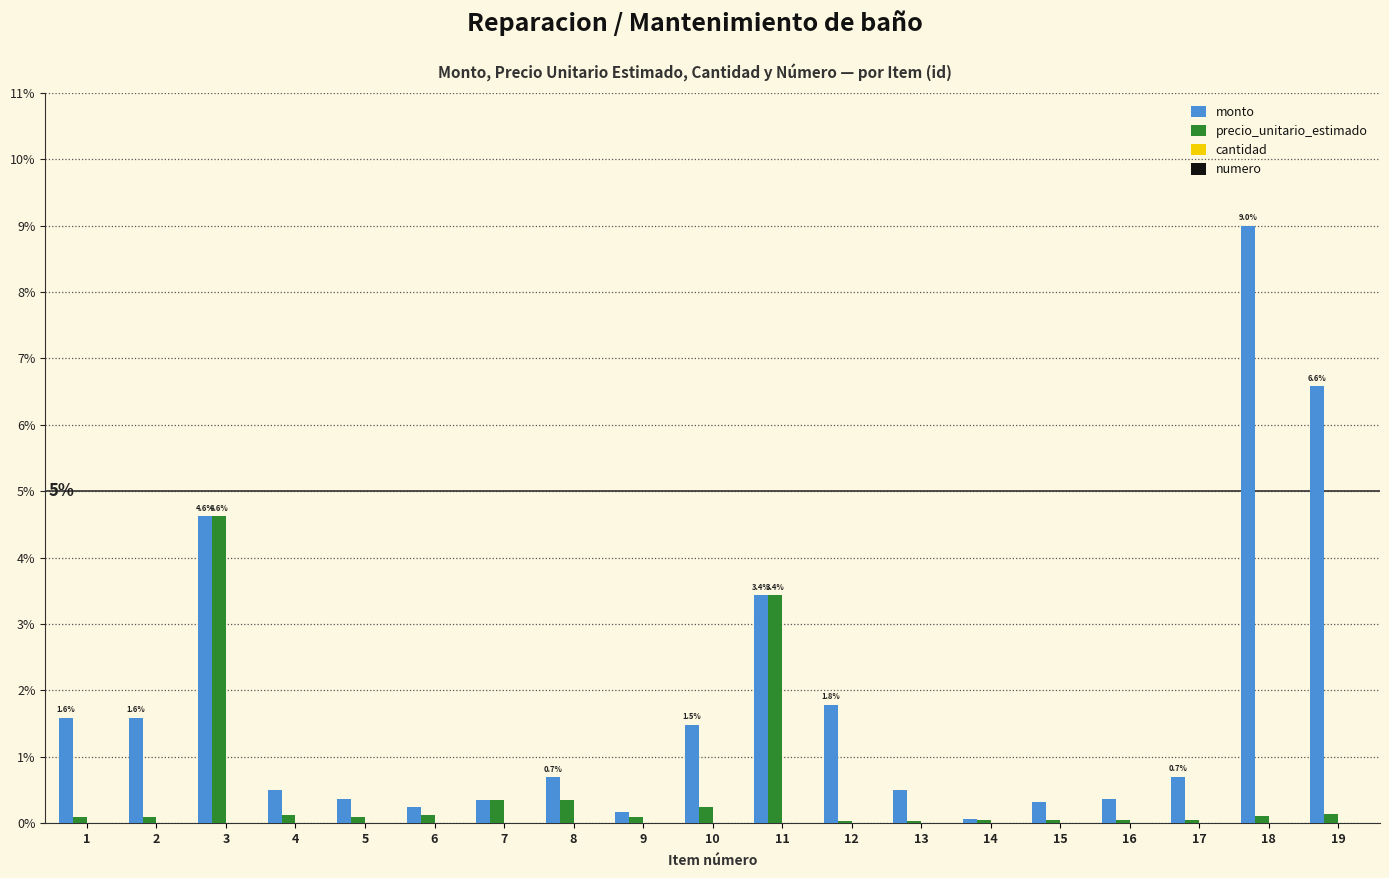

What is the spread (max minus min) of values at 5?

0.4